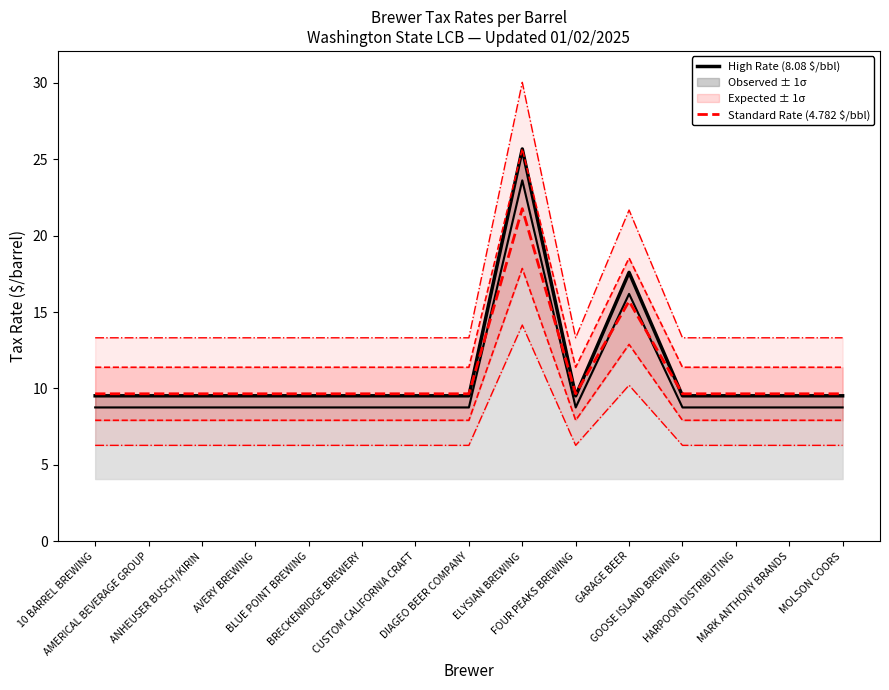

At DIAGEO BEER COMPANY, list the series in order from largest to smallest.

Standard Rate (4.782 $/bbl), High Rate (8.08 $/bbl)